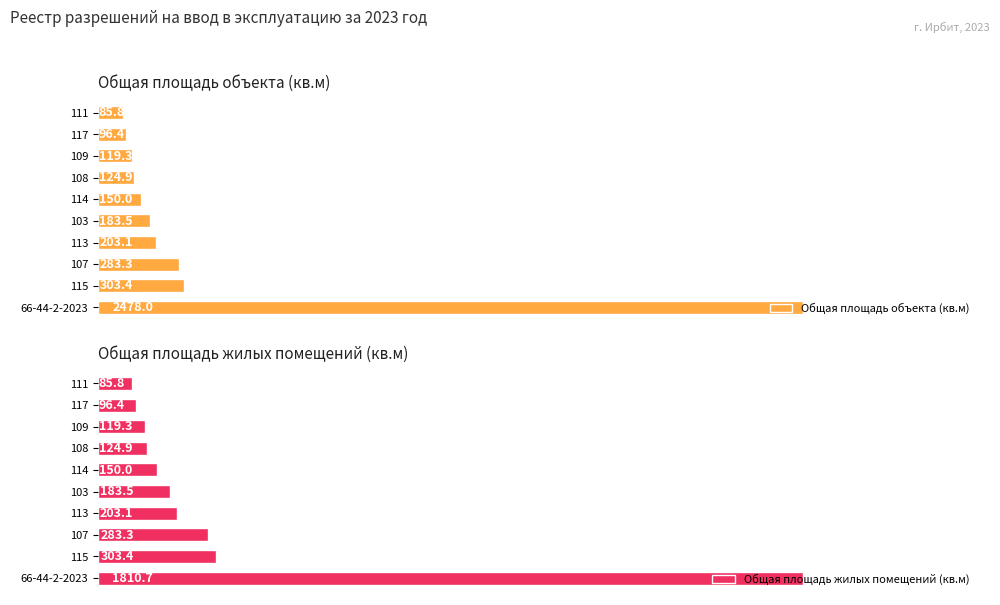

The value of Общая площадь объекта (кв.м) at 1000 is 419.3. True or false?

False